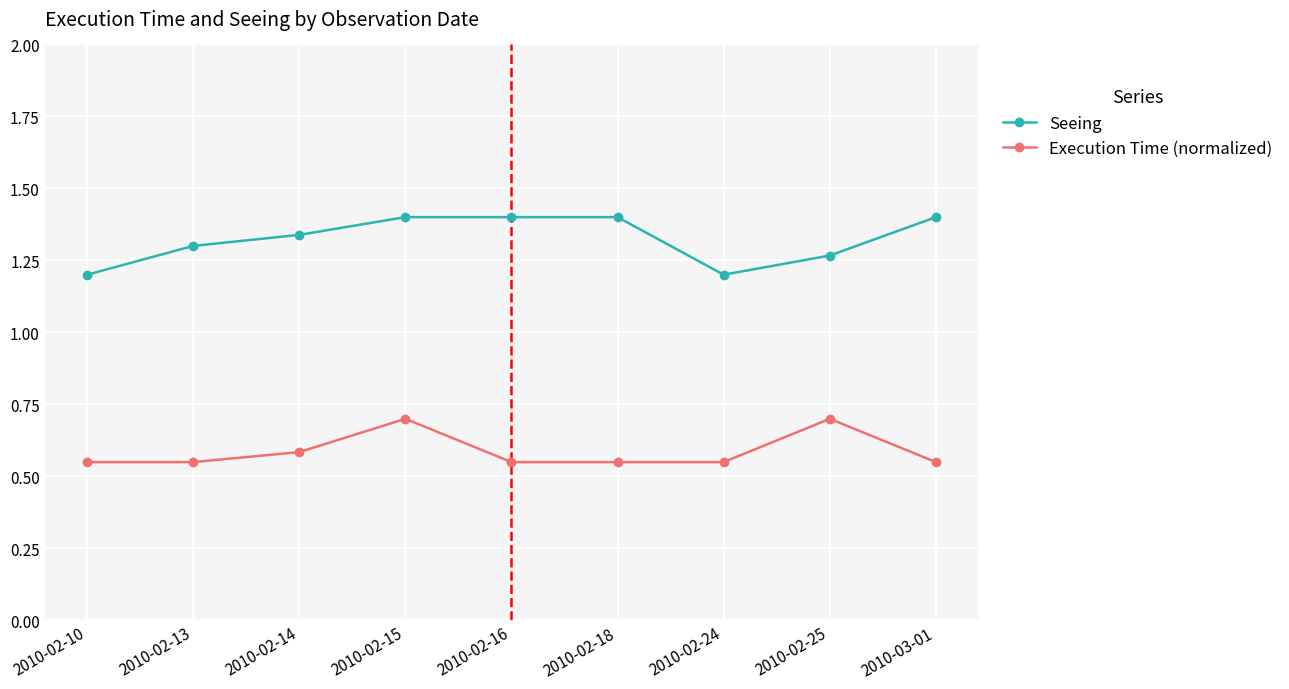

Is it true that Seeing equals 0.9 at 2010-02-25?

False